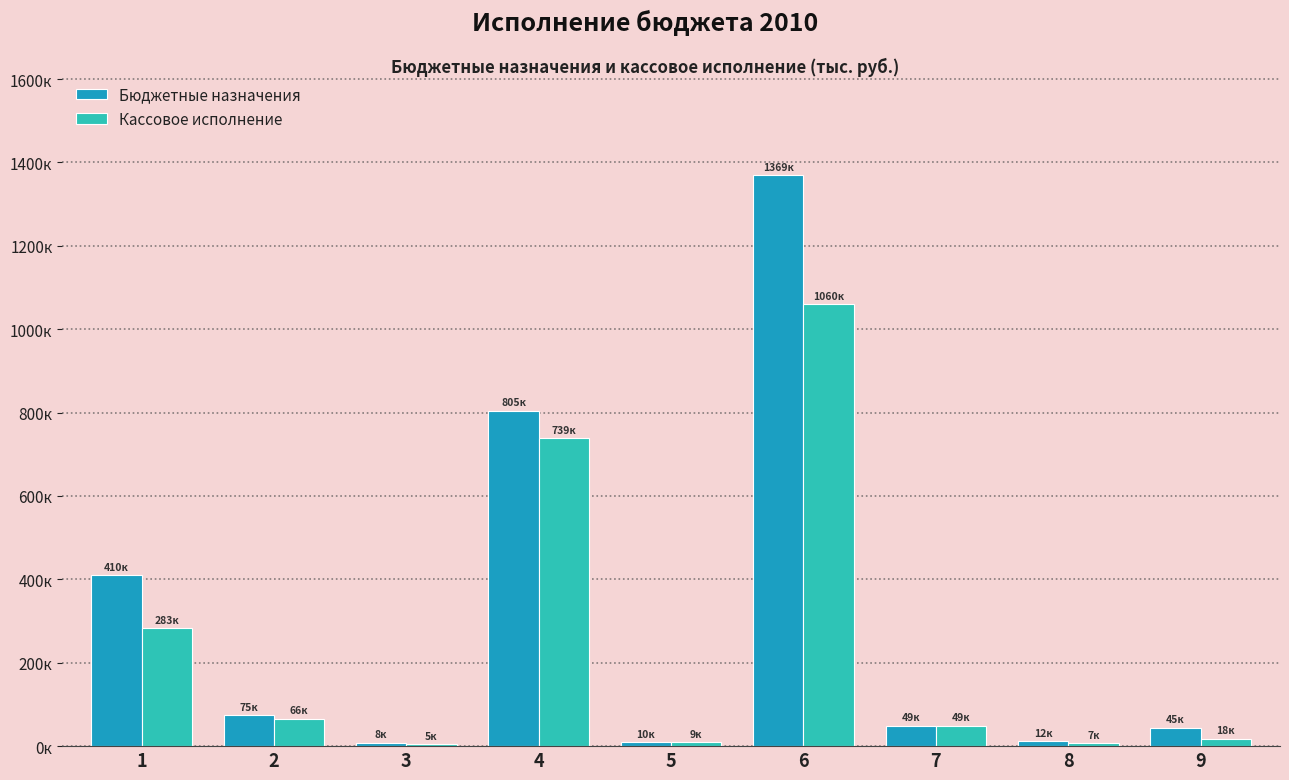

Rank the series by their average value, from highest to lowest.

Бюджетные назначения, Кассовое исполнение